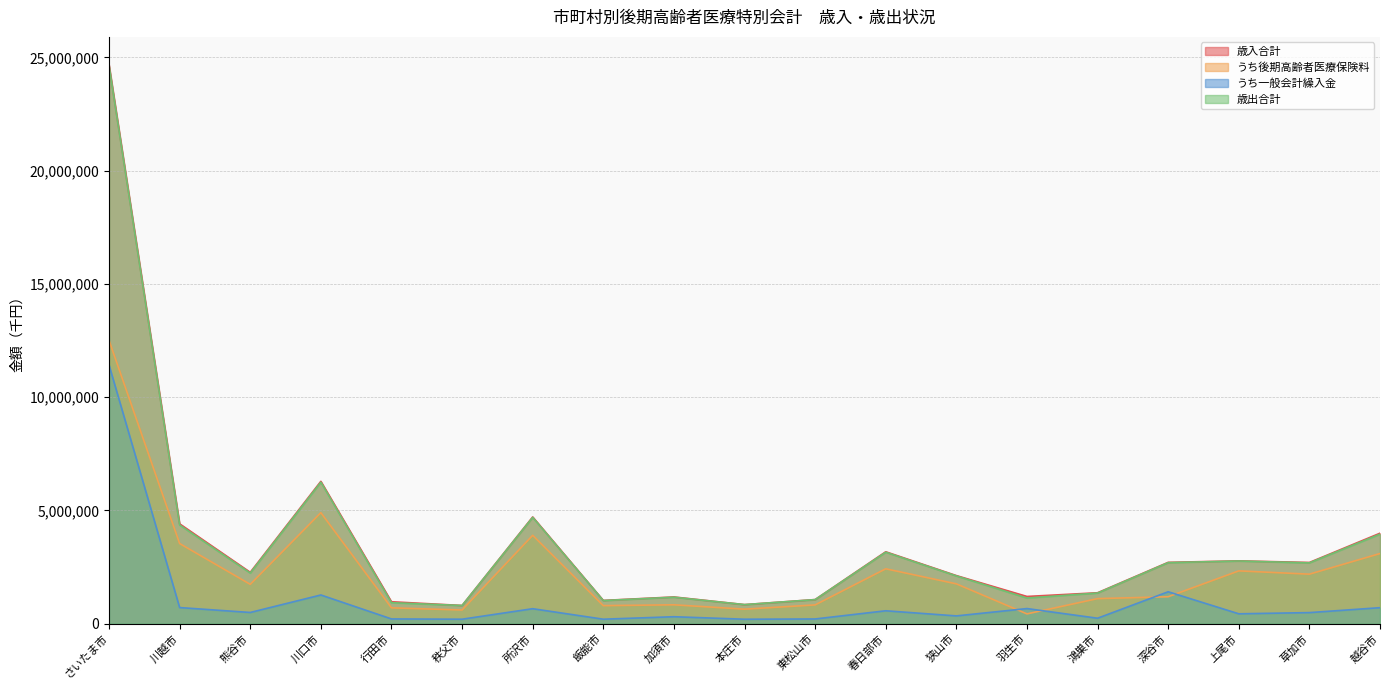

The value of 歳入合計 at 飯能市 is 1028693. True or false?

True